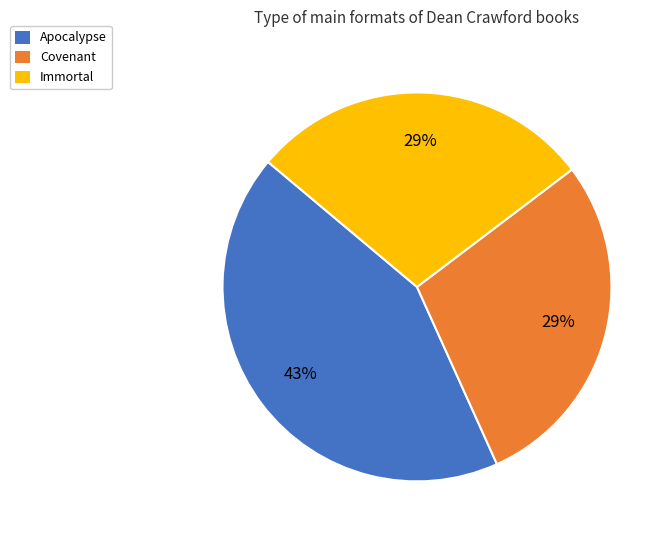

Is Immortal the majority of the pie?

No